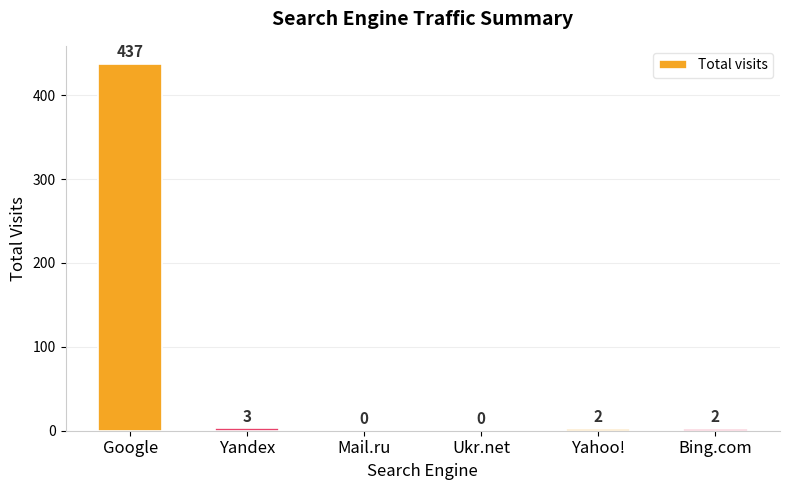

Are the bars horizontal?

No